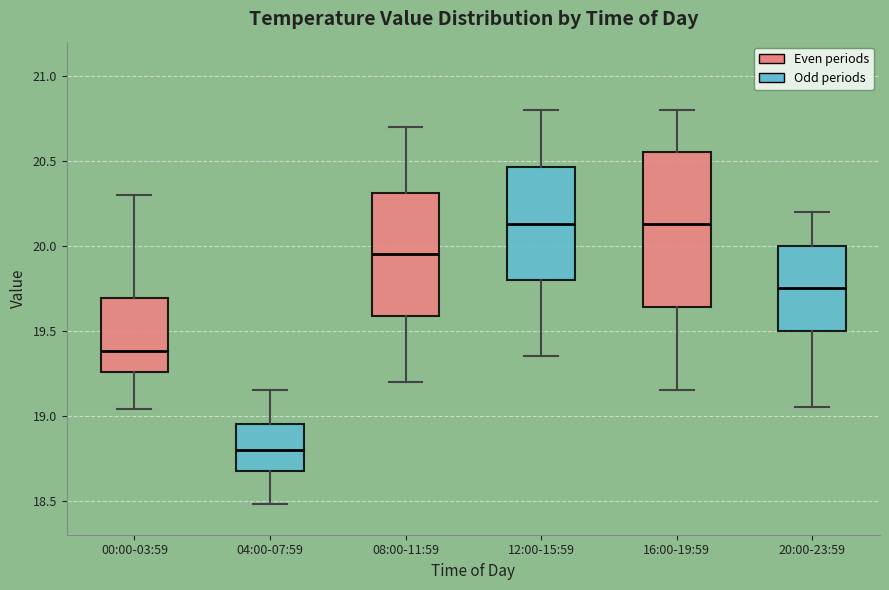

Which box is the tallest, from its lower edge to its upper edge?

16:00-19:59